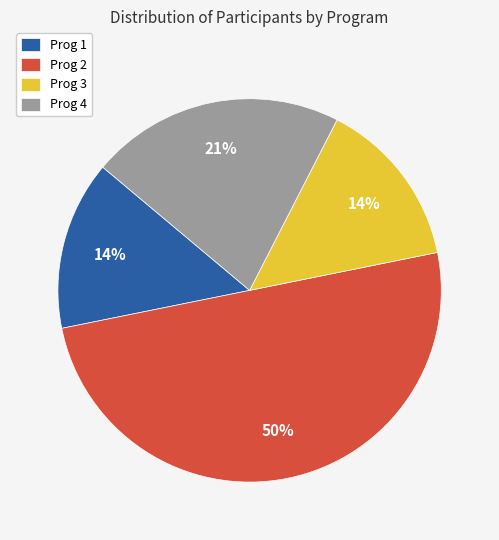

Do Prog 4 and Prog 3 together represent more than half of the pie?

No